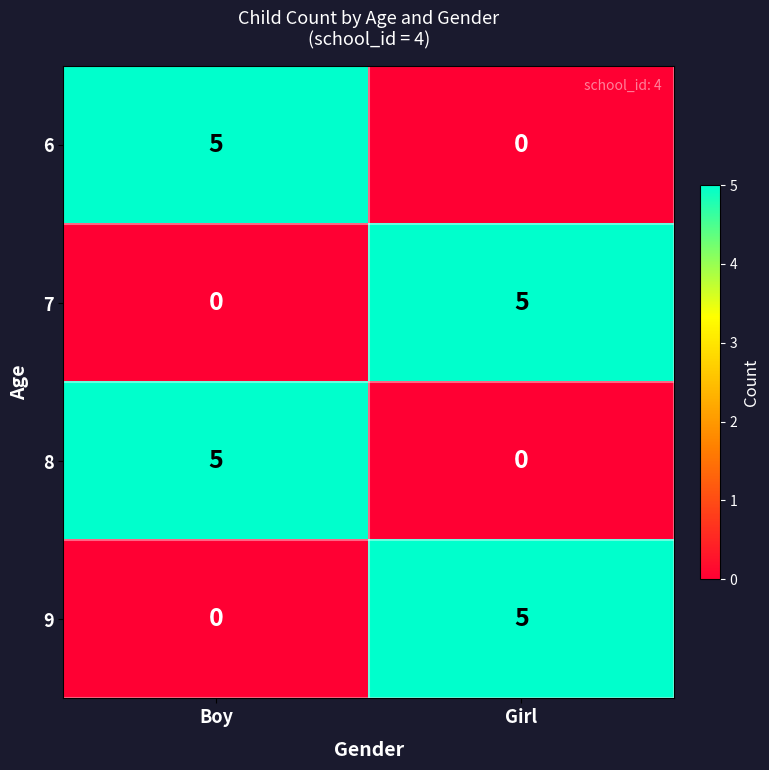

The 7 series shows 8 at Girl. True or false?

False